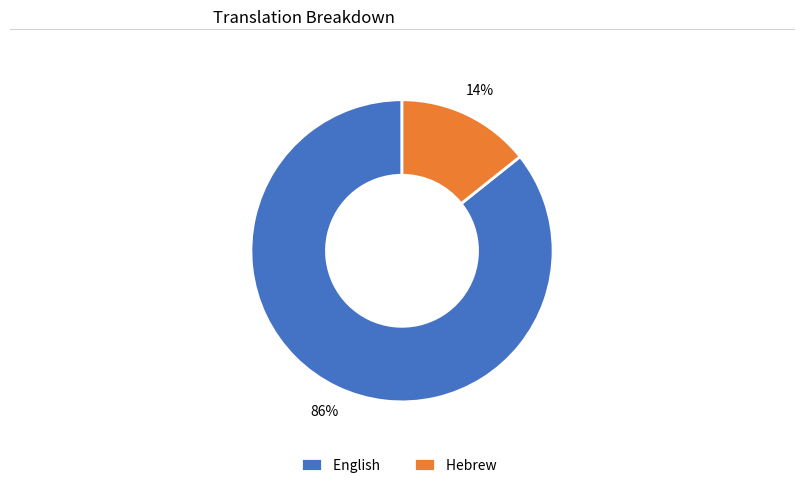

Which has a higher value, Hebrew or English?

English